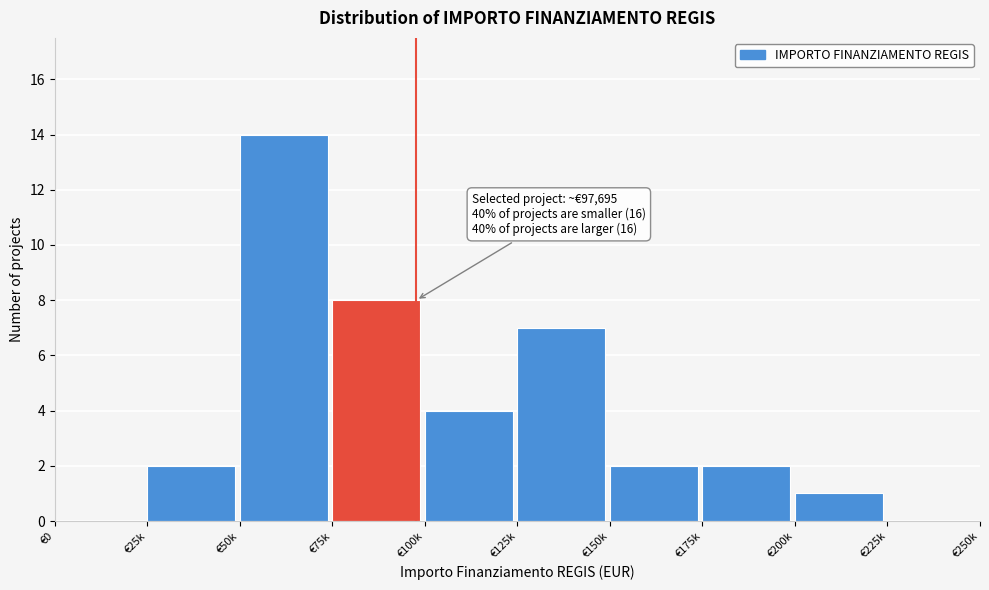

Reading left to right, transcribe all the data shown in this chart.

€0=0	€25k=2	€50k=14	€75k=8	€100k=4	€125k=7	€150k=2	€175k=2	€200k=1	€225k=0